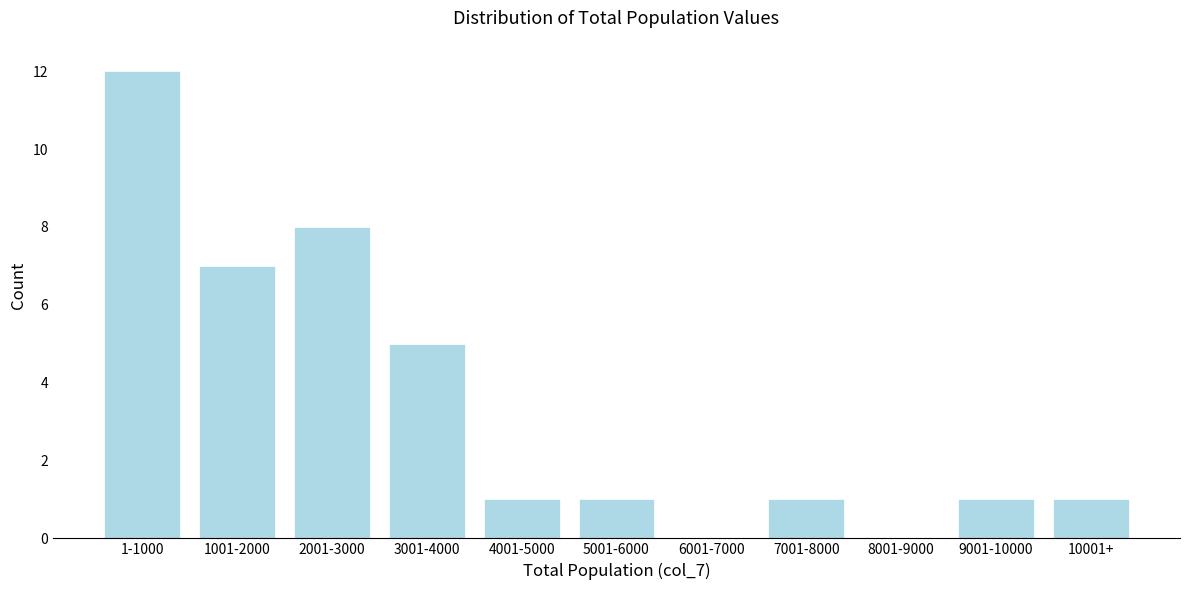

Reading left to right, transcribe all the data shown in this chart.

1-1000=12	1001-2000=7	2001-3000=8	3001-4000=5	4001-5000=1	5001-6000=1	6001-7000=0	7001-8000=1	8001-9000=0	9001-10000=1	10001+=1